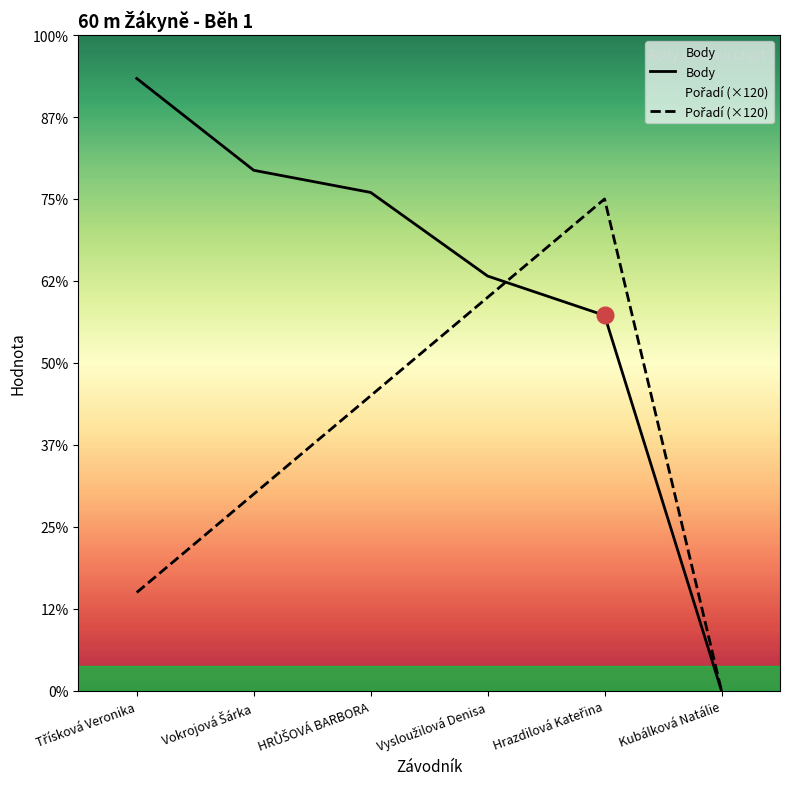

What is the difference between the second highest and second lowest values in the Pořadí series?

360